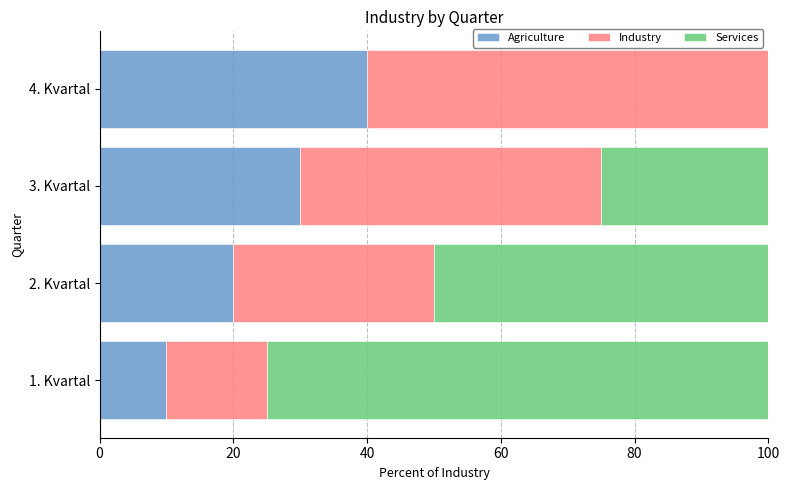

Which category has the highest value in the Agriculture series?

4. Kvartal